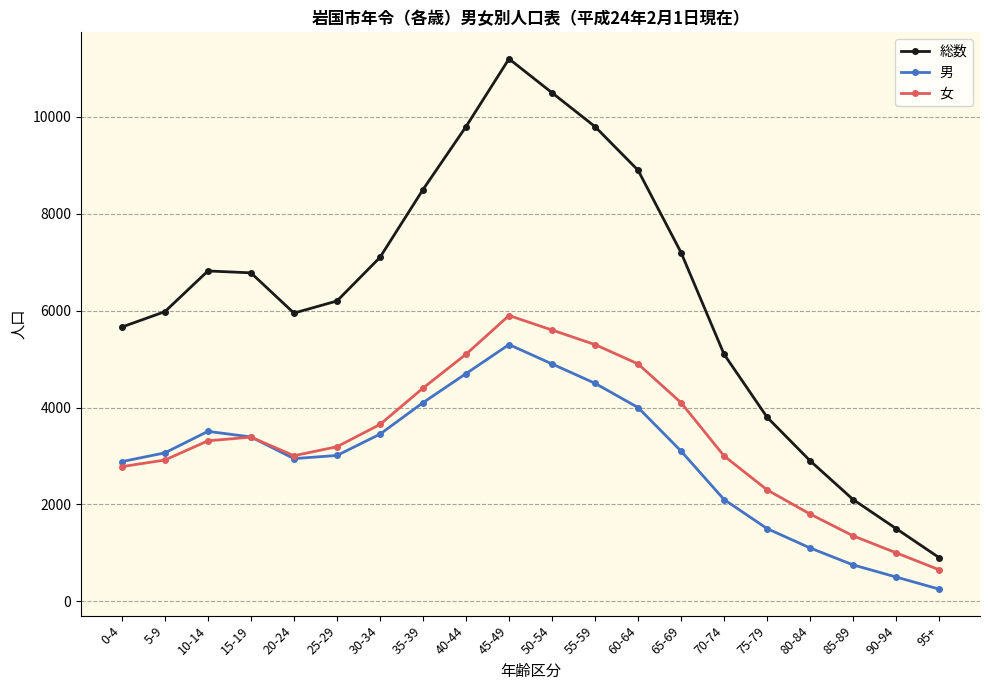

How many lines are shown in the chart?

3